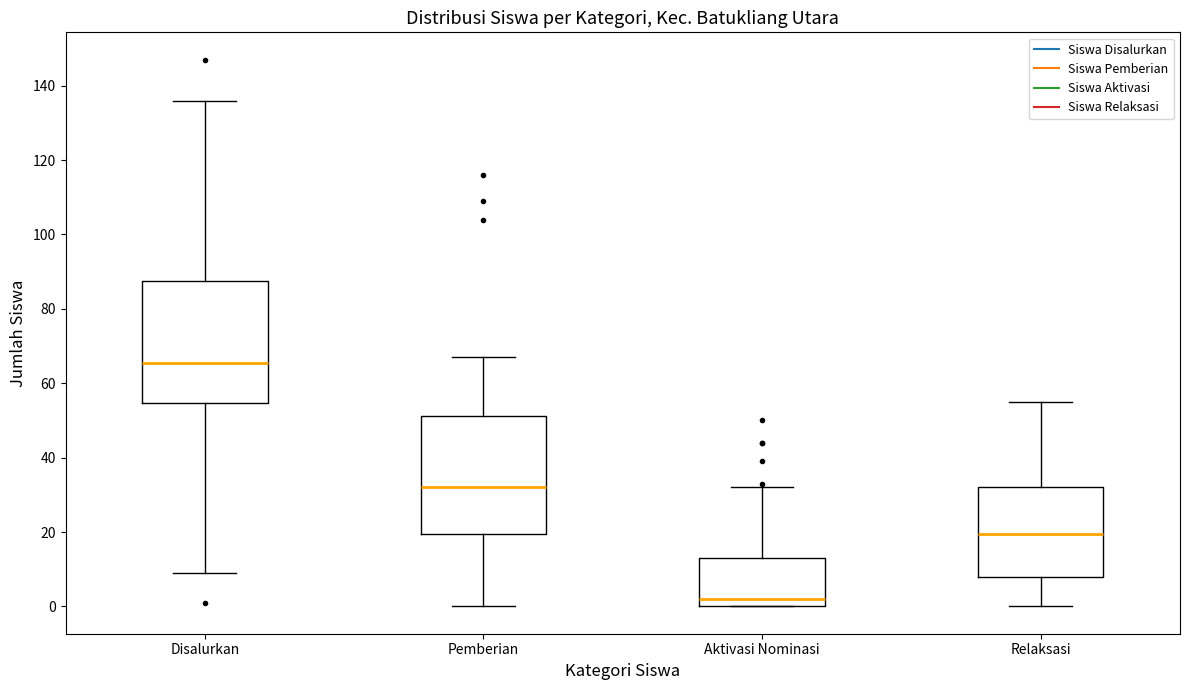

Reading left to right, read every box against the y-axis: the position of its median line, the range the box covers, and the ends of its whiskers. The values are not printed on the chart, so give them approximately, as read against the axis.

Disalurkan: median 66, box 54 to 88, whiskers 10 to 136
Pemberian: median 32, box 20 to 52, whiskers 0 to 68
Aktivasi Nominasi: median 2, box 0 to 14, whiskers 0 to 32
Relaksasi: median 20, box 8 to 32, whiskers 0 to 56